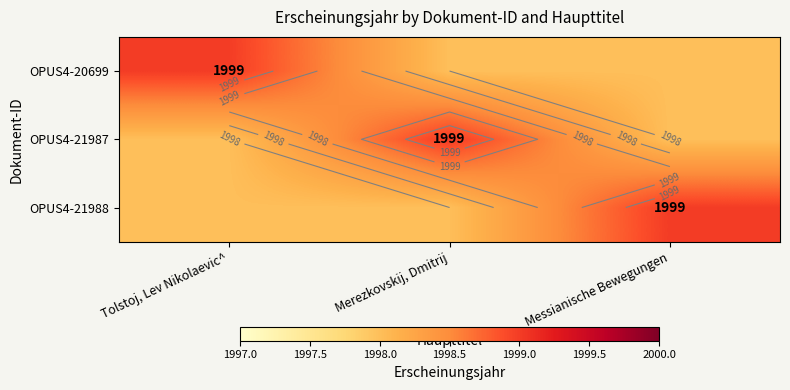

What is the minimum value shown in the chart?

1998